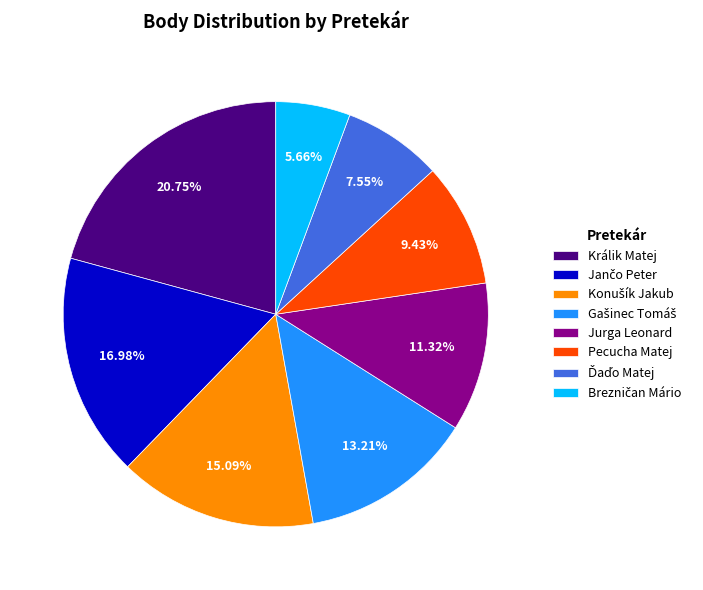

What is the ratio of the value at Pecucha Matej to the value at Jurga Leonard?

0.8